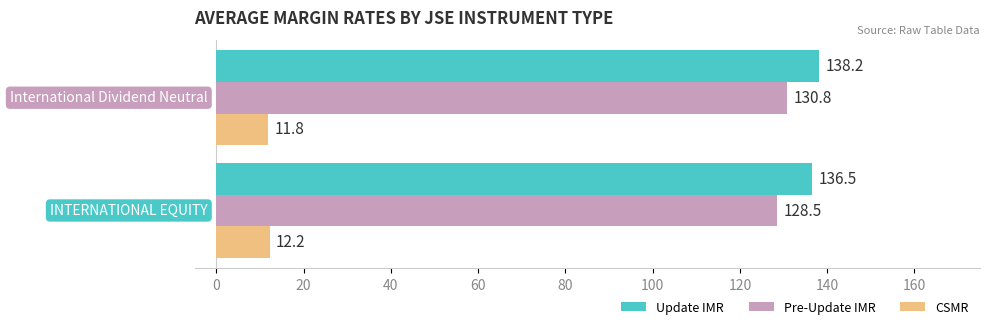

Which series has the largest range (max minus min)?

Pre-Update IMR